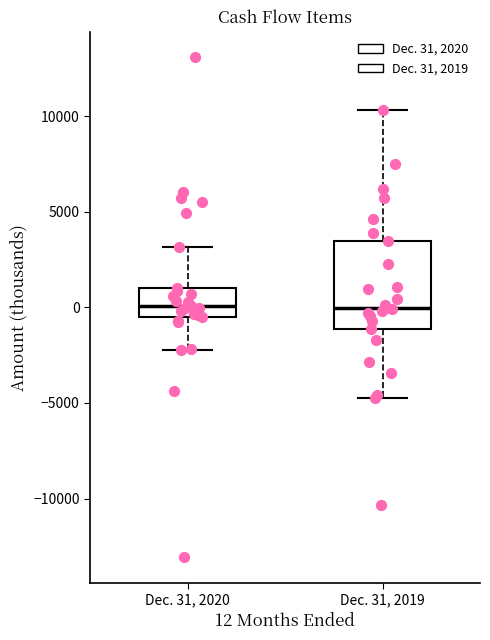

Where does the lower whisker of the box for Dec. 31, 2020 end on the y-axis? The values are not printed on the chart, so give them approximately, as read against the axis.

-2000